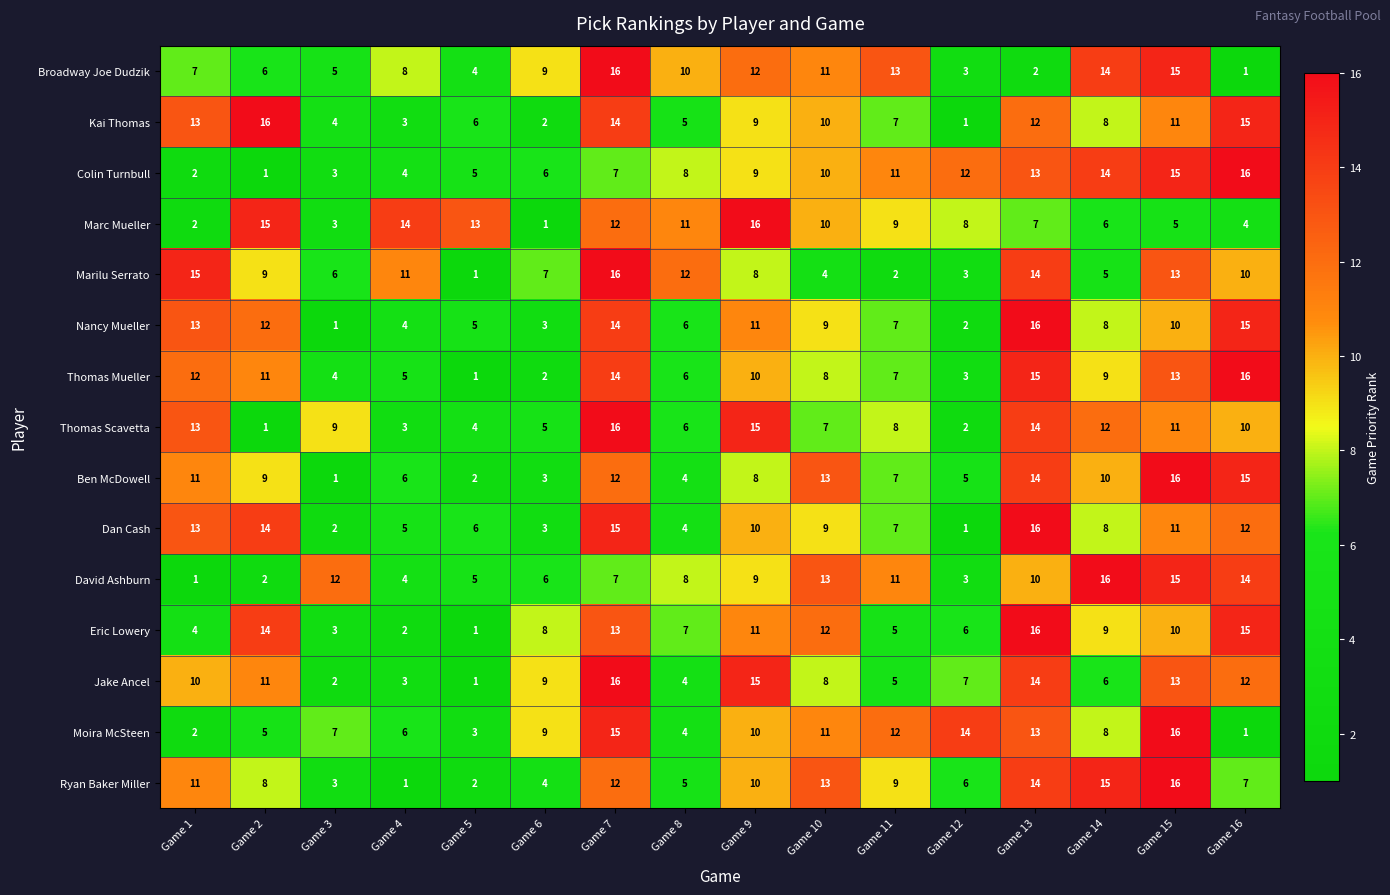

True or false: Ben McDowell has a value of 10 at Game 11.

False